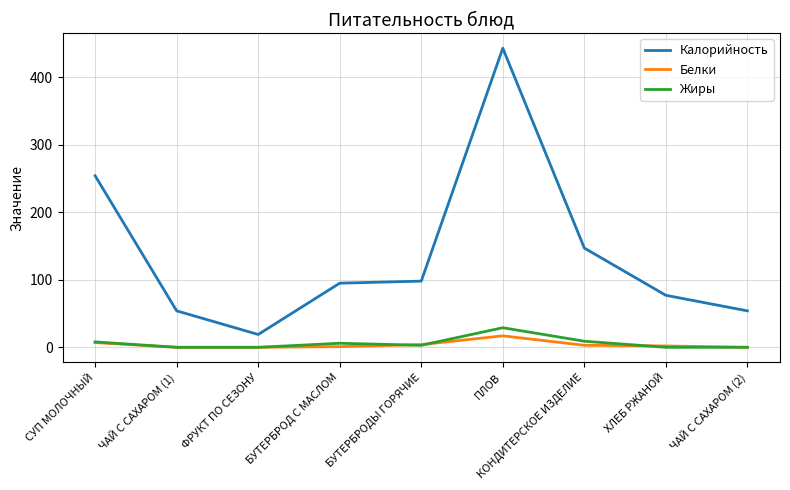

What is the difference between the second highest and second lowest values in the Калорийность series?

200